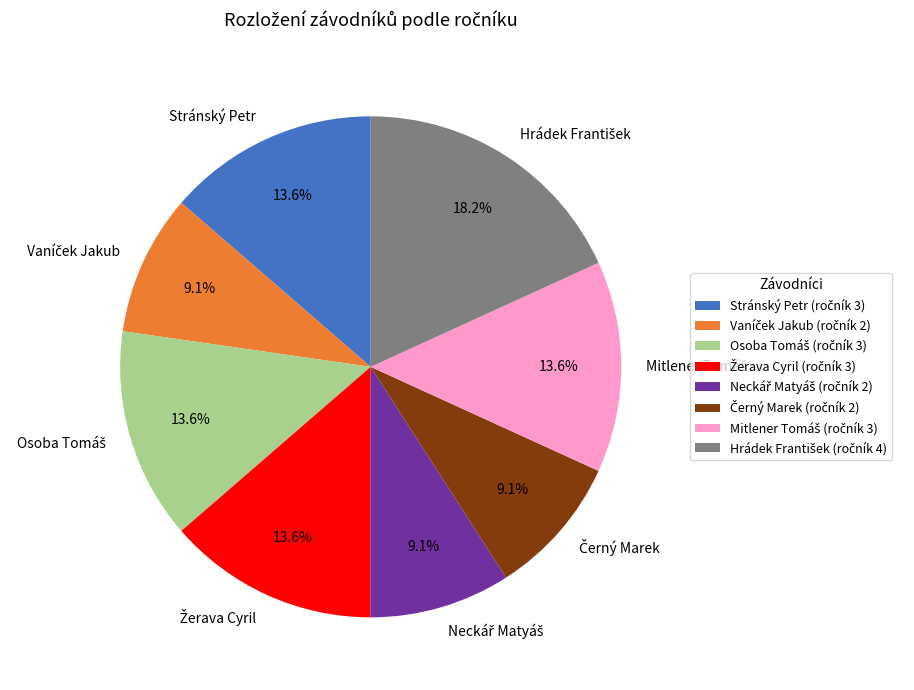

The Stránský Petr slice represents 5% of the pie. True or false?

False